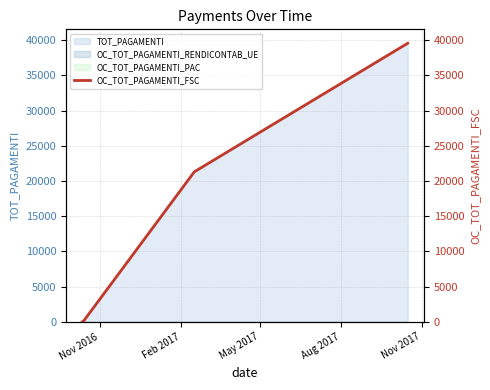

Does the chart display data point markers on the line(s)?

No